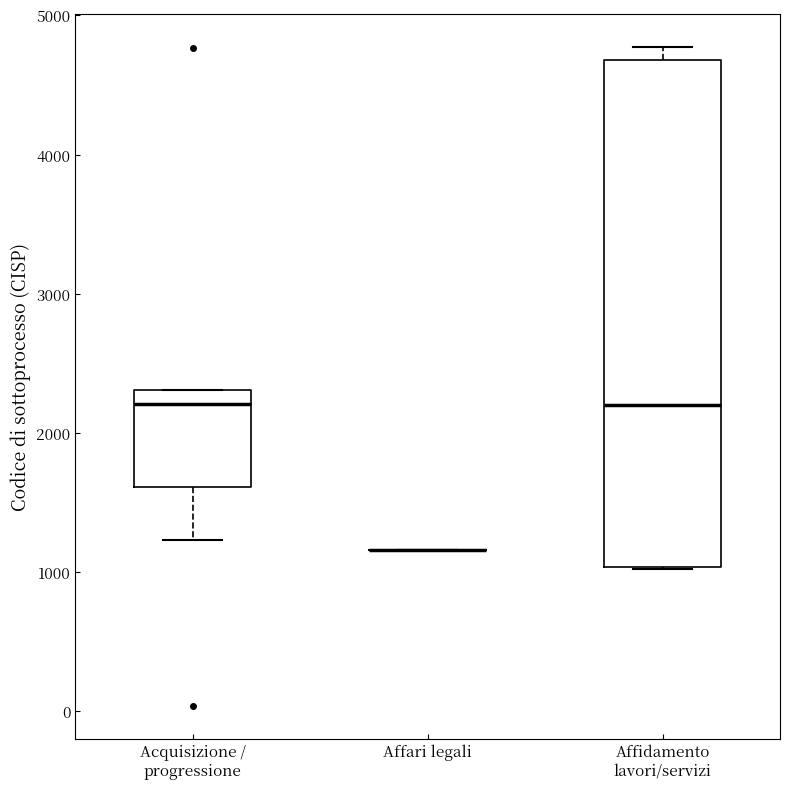

Where does the median line of the box for Acquisizione / progressione sit on the y-axis? The values are not printed on the chart, so give them approximately, as read against the axis.

2200